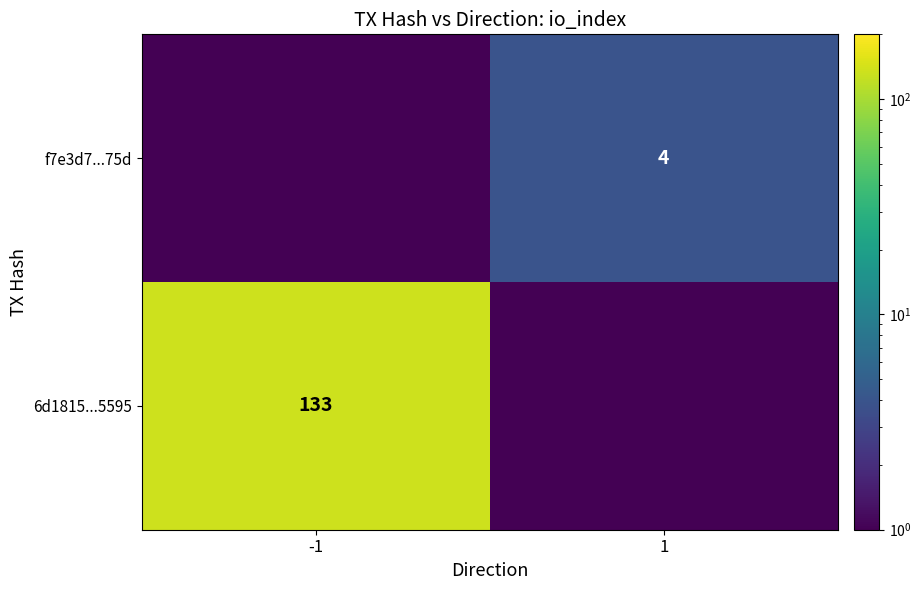

Is the value of f7e3d7...75d at 1 greater than the value of 6d1815...5595 at -1?

No